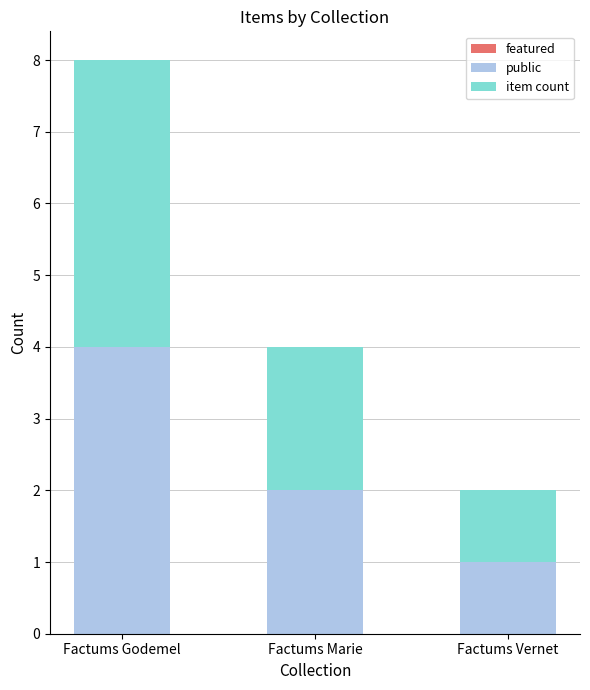

At which label does public reach its minimum?

Factums Vernet